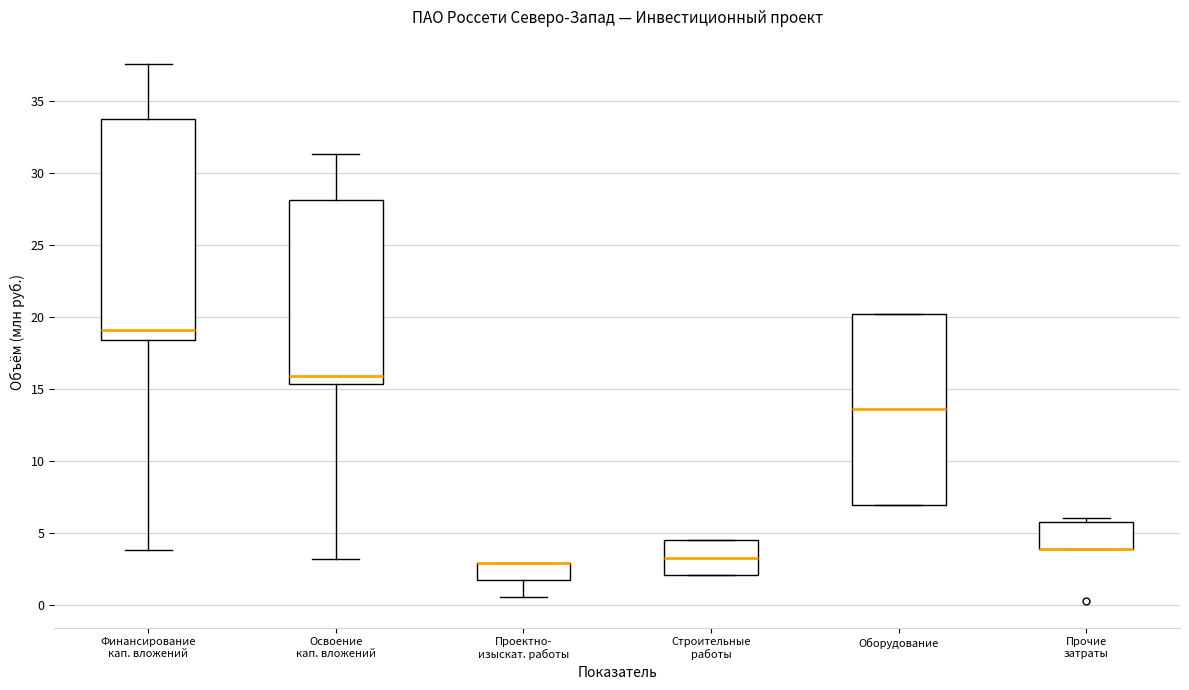

Comparing the boxes themselves (not the whiskers), which one is the tallest?

Финансирование кап. вложений